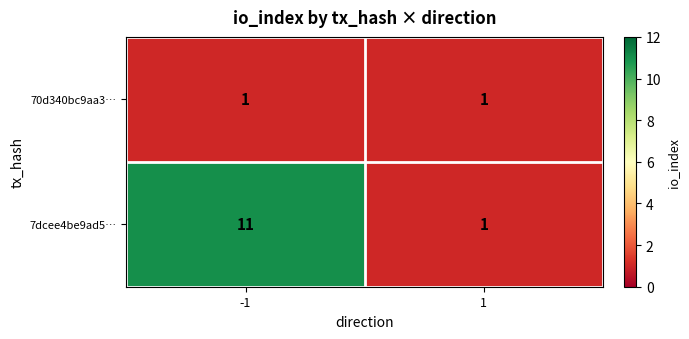

What is the smallest value displayed?

1